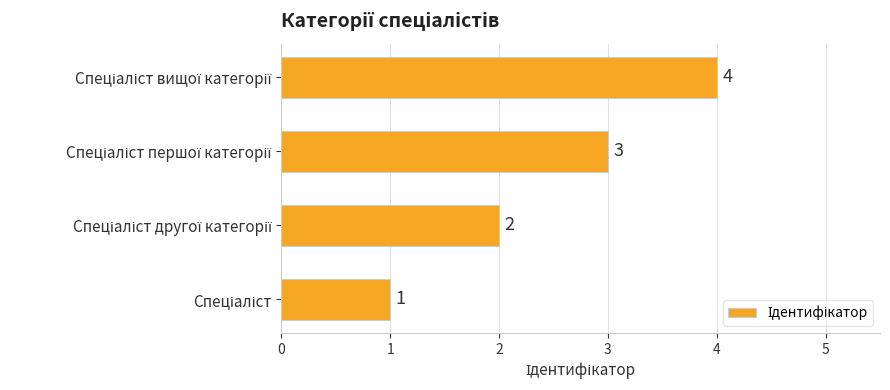

What is the greatest value displayed?

4